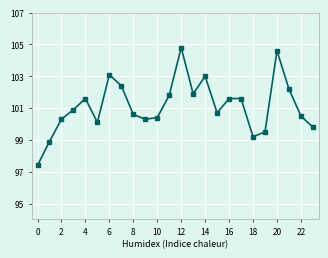

What is the difference between the second highest and second lowest values?

5.7